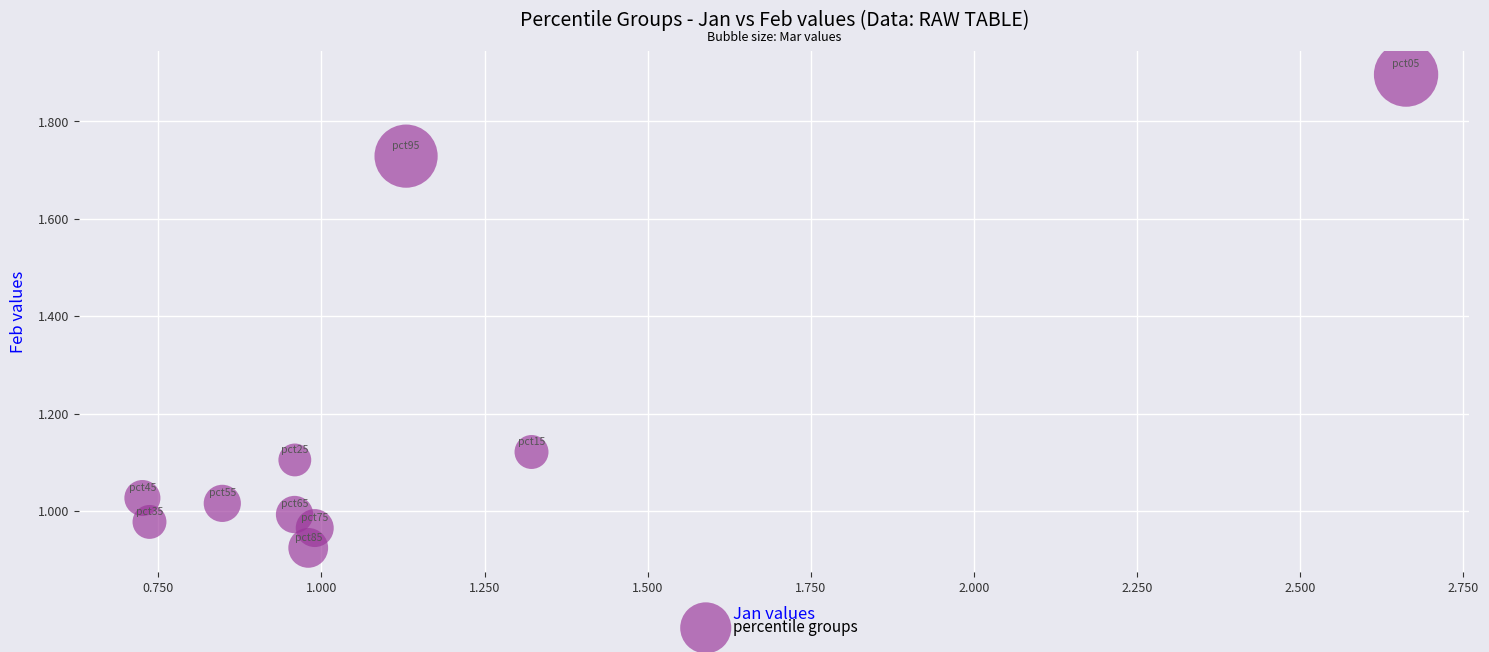

What is the range of X values (max minus min)?

1.9